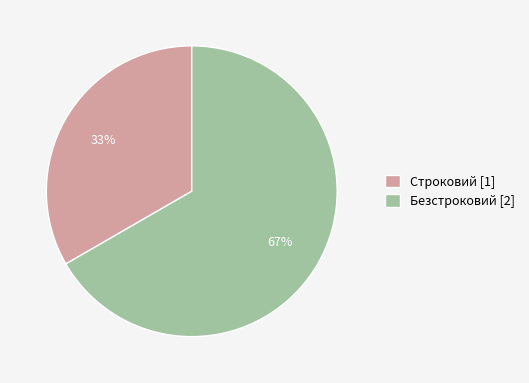

Approximately how many times larger is the value at Строковий compared to Безстроковий?

0.5